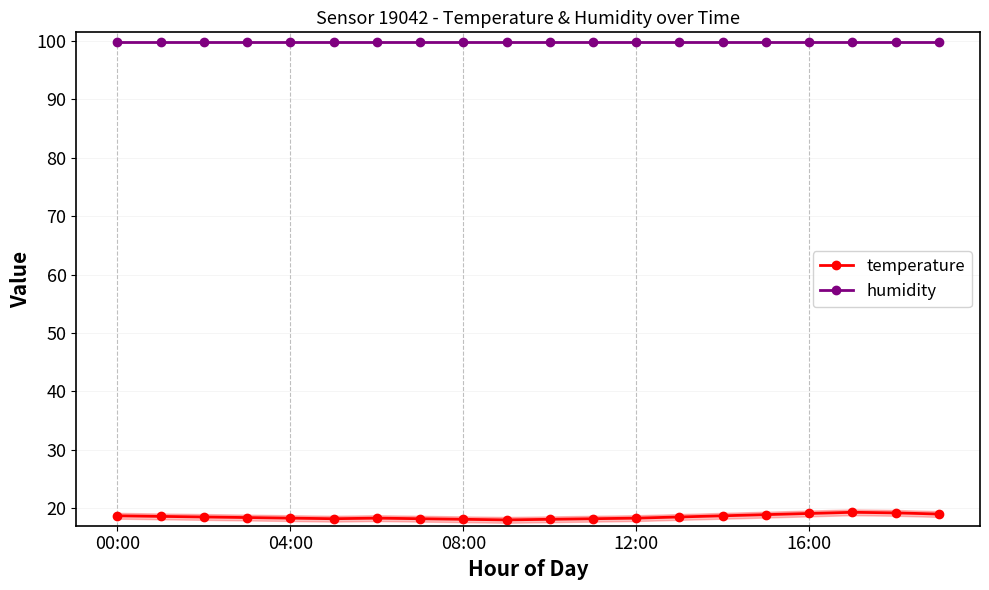

At which label does temperature reach its peak?

17